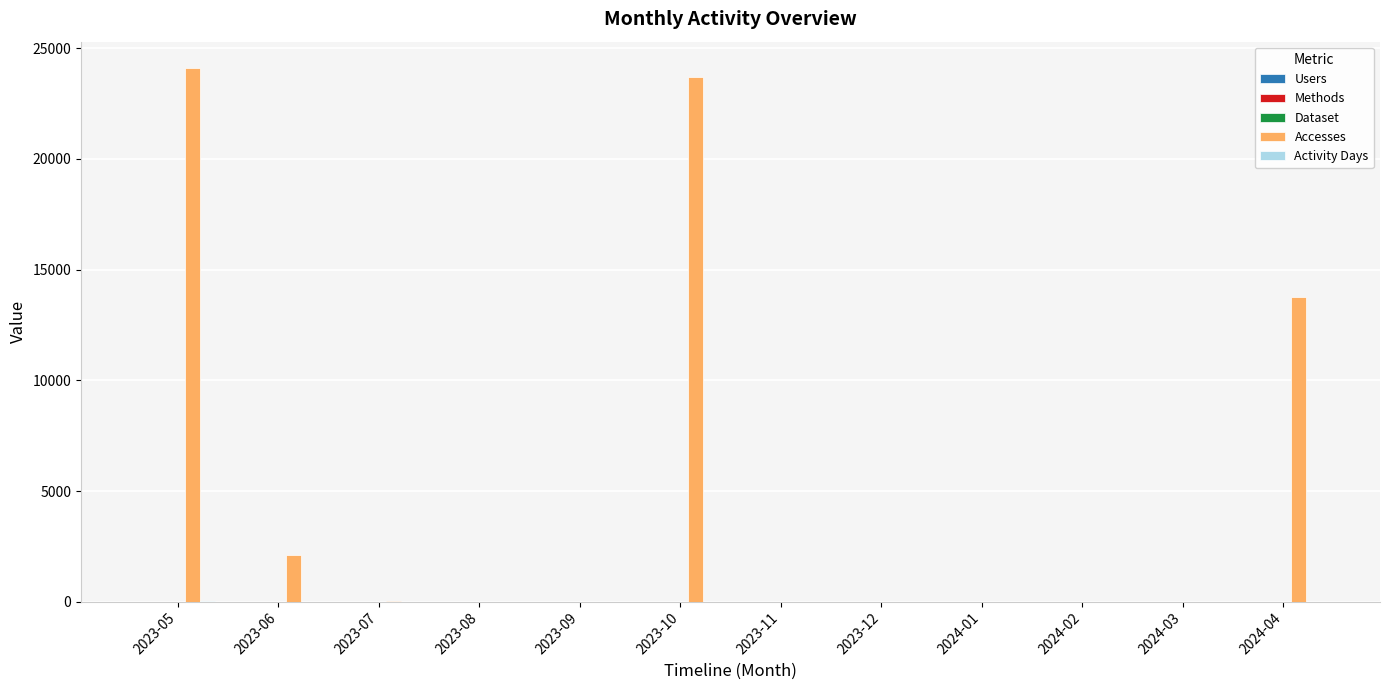

What is the spread (max minus min) of values at 2023-12?

1